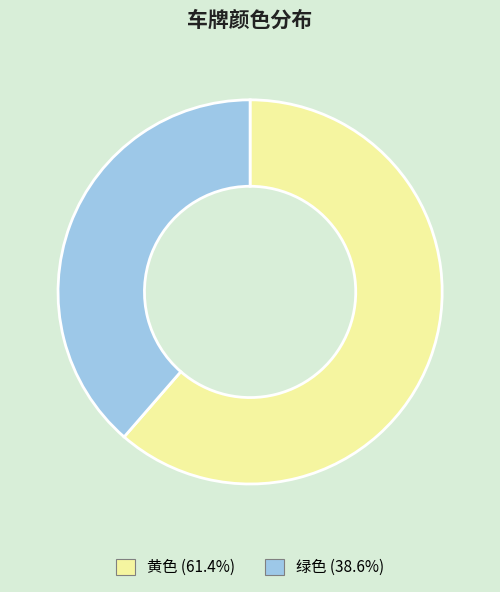

Rank the categories by value from lowest to highest.

绿色, 黄色